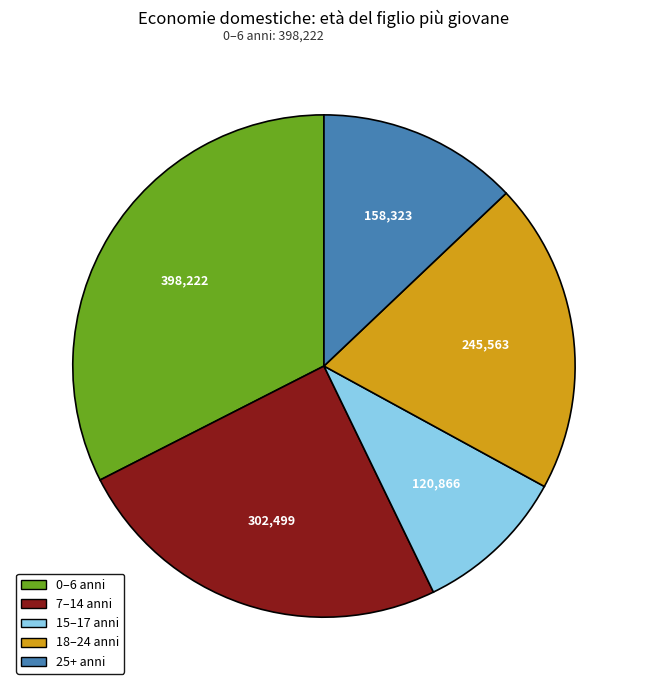

Does any single category account for the majority?

No